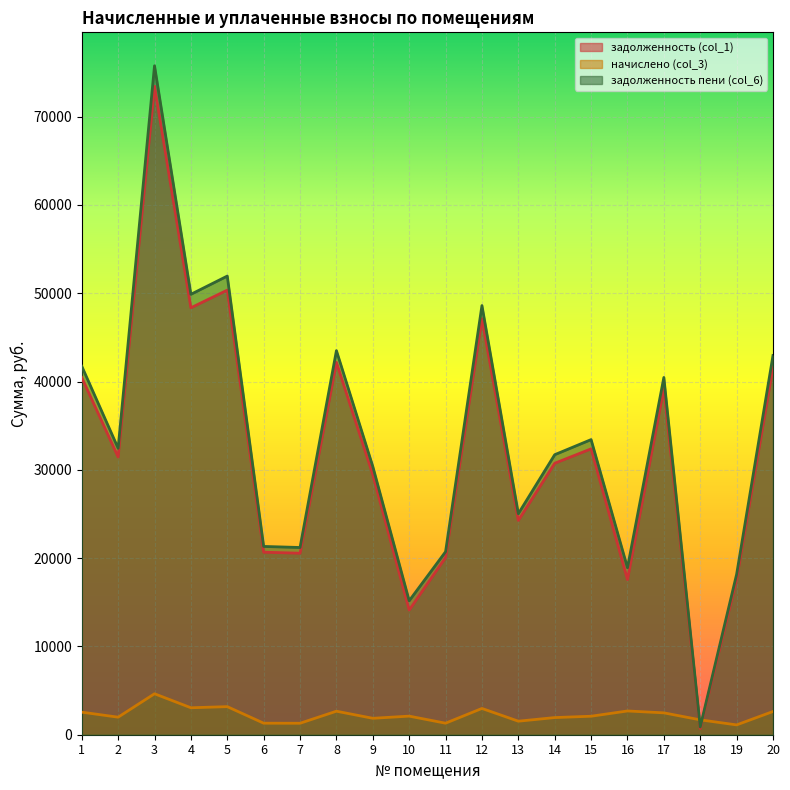

What is the difference between the maximum and second lowest values in the задолженность (col_1) series?

59327.4